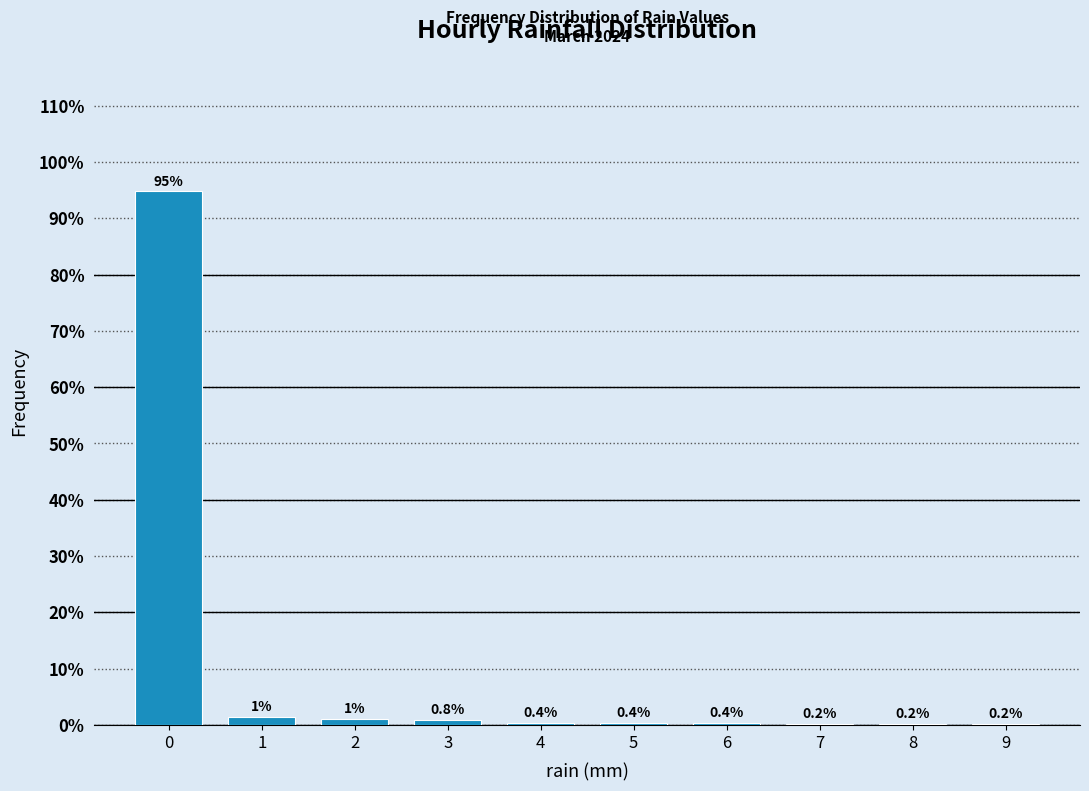

Over which range of the x-axis is the bar tallest?

-0.5 to 0.5